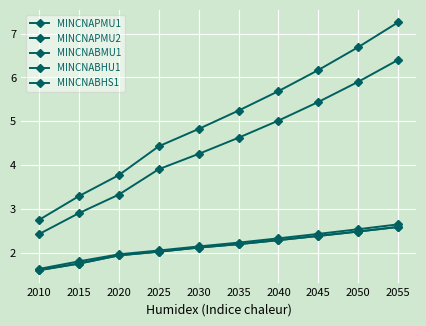

Which series has the widest spread of values?

MINCNAPMU2